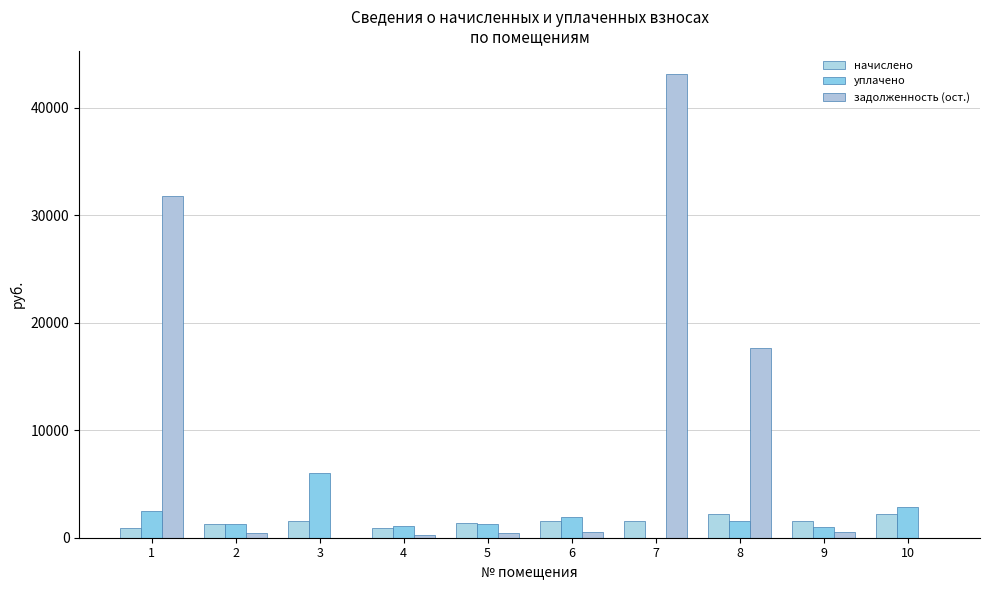

Is it true that задолженность (ост.) equals 6905.7 at 8?

False